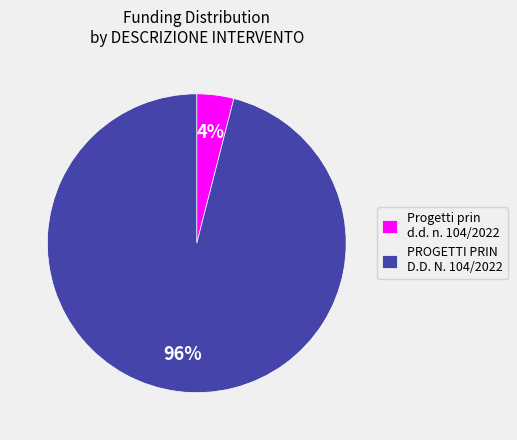

What is the largest slice in the pie chart?

PROGETTI PRIN D.D. N. 104/2022